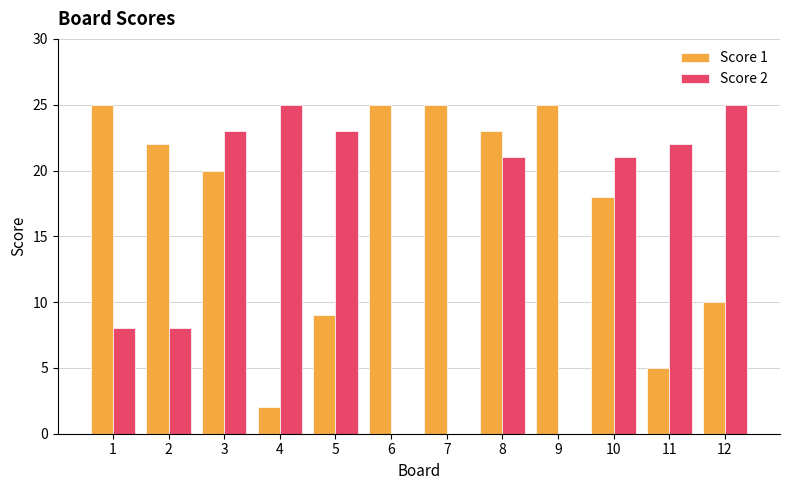

What is the average value of the Score 2 series?

15